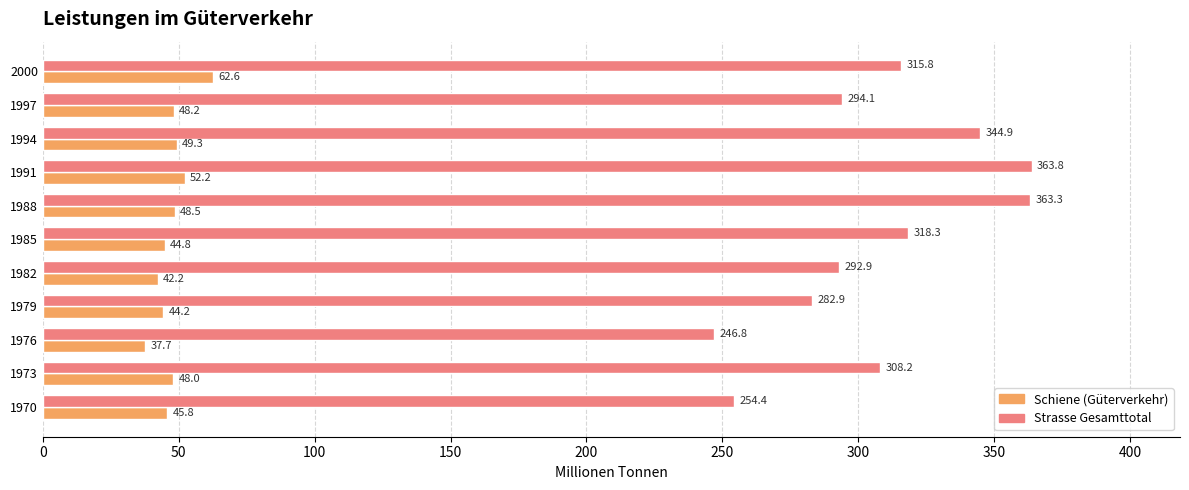

At how many categories does at least one series exceed 156?

11